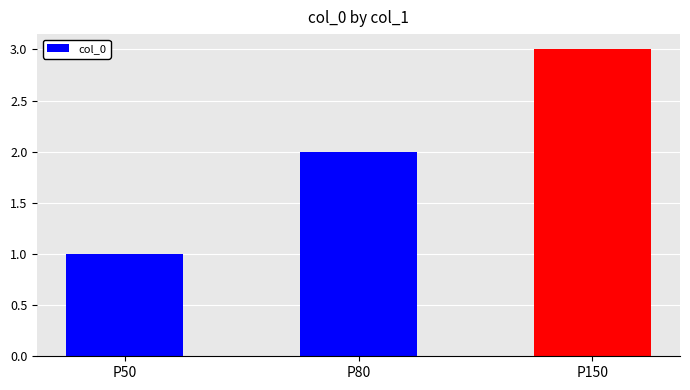

What is the change in value from P50 to P150?

+2